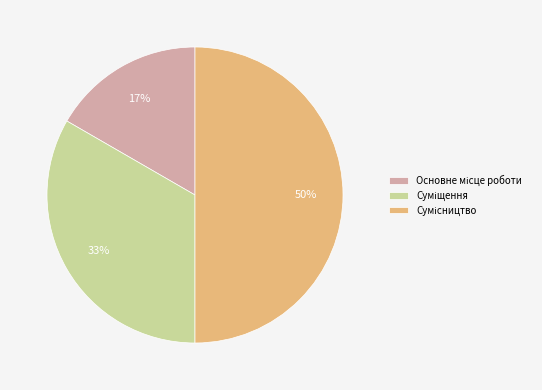

To the nearest percent, what is the difference between the largest and smallest slice percentages?

33%